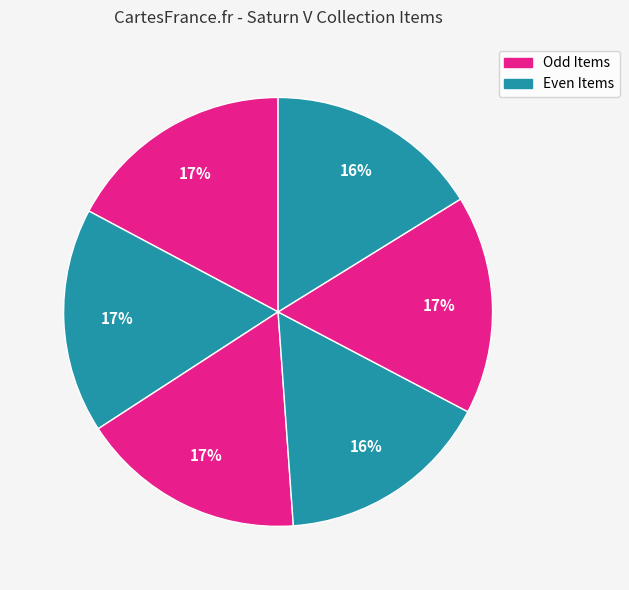

How many segments does this pie chart have?

6